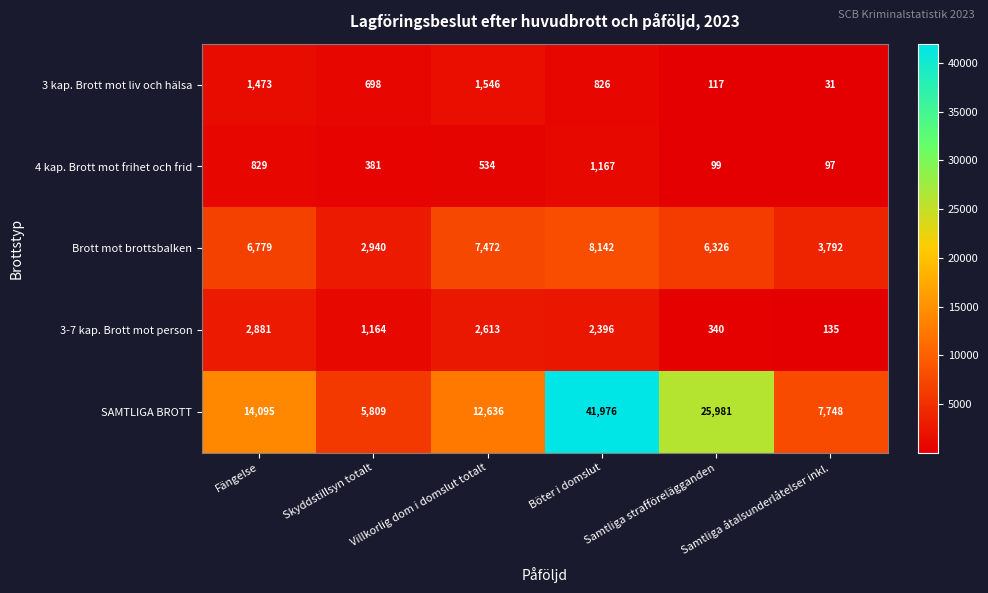

What is the difference between the 3 kap. Brott mot liv och hälsa values at Villkorlig dom i domslut totalt and Samtliga åtalsunderlåtelser inkl.?

1515